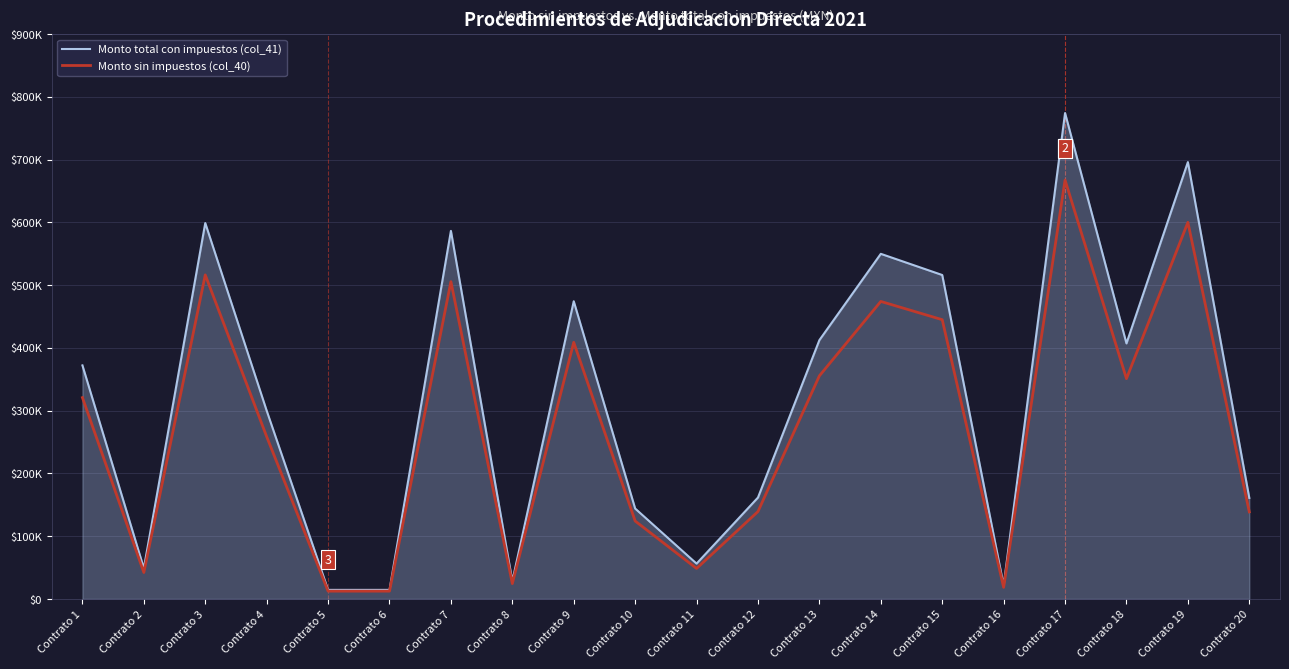

What is the sum of the Monto sin impuestos (col_40) values at Contrato 11 and Contrato 4?

307220.7